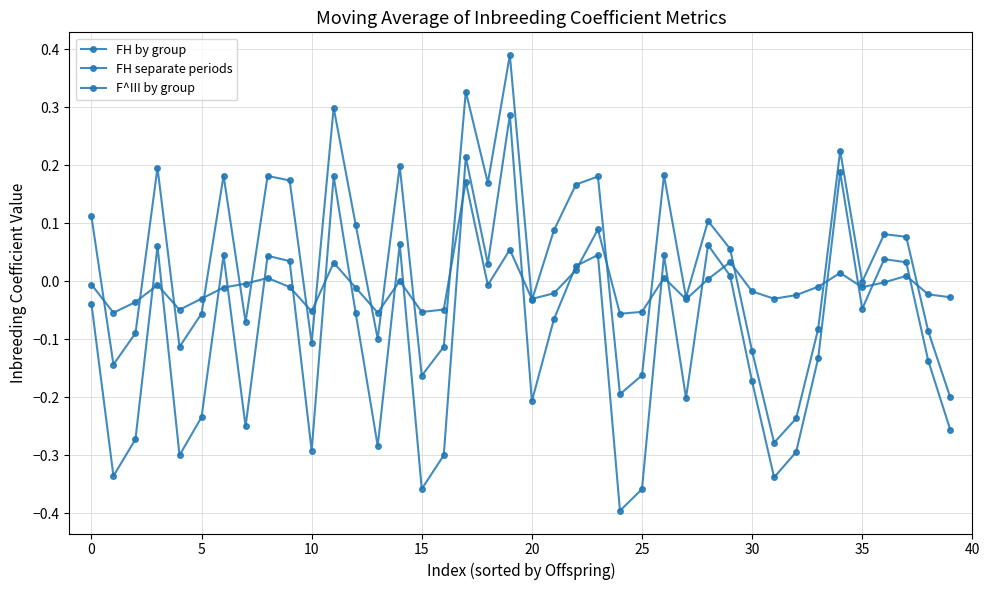

What is the highest value of the FH separate periods series?

0.4